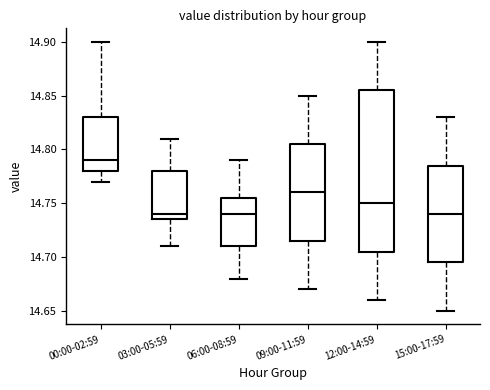

Where is the lower edge of the box for 06:00-08:59 on the y-axis? The values are not printed on the chart, so give them approximately, as read against the axis.

14.710